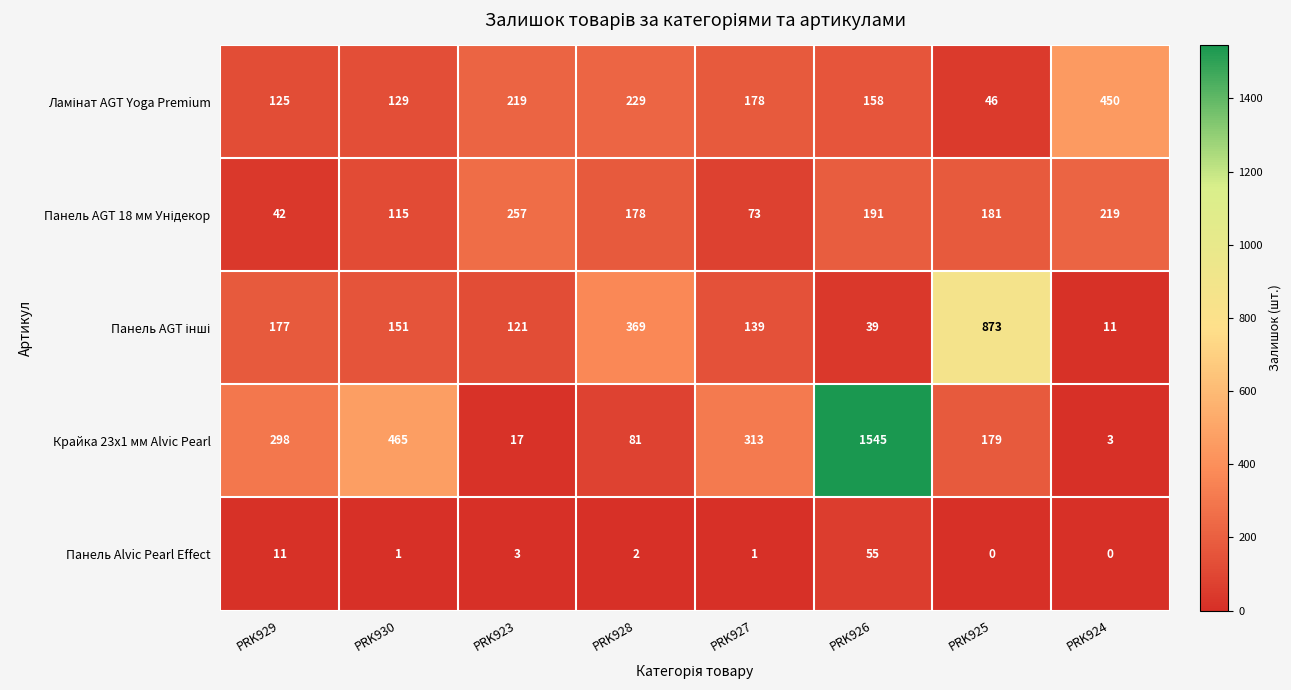

At which label does Панель Alvic Pearl Effect first exceed 2?

PRK929